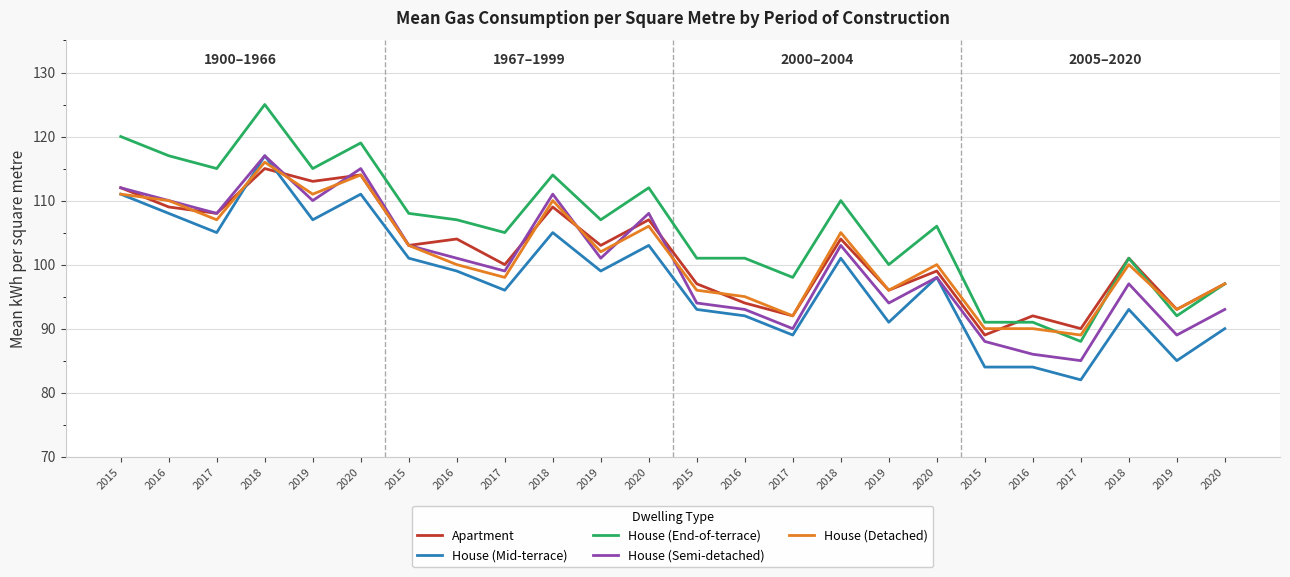

How many times do House (Detached) and House (End-of-terrace) cross each other?

3